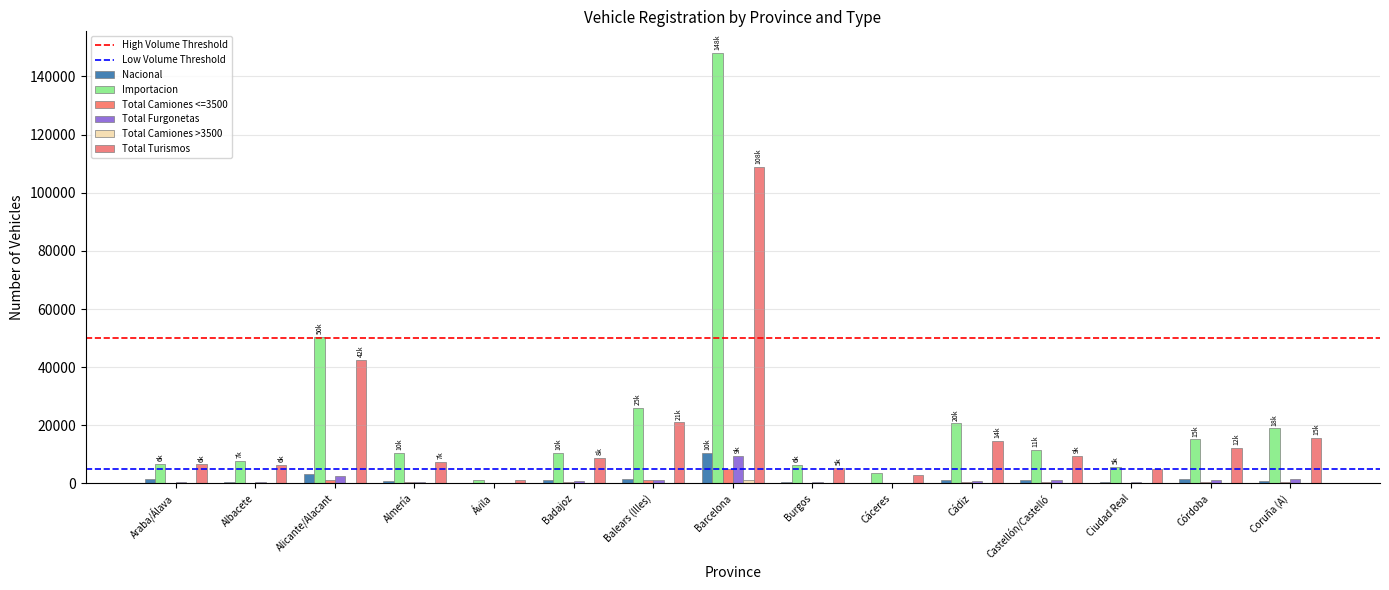

What is the approximate value of Total Turismos at Albacete?

6272